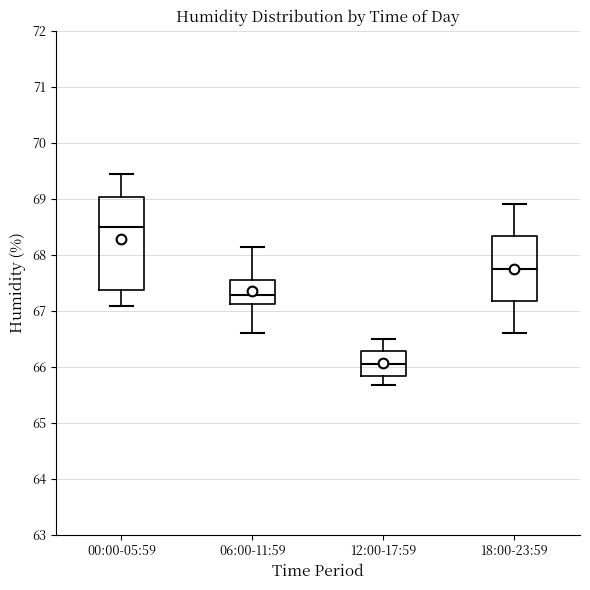

Reading left to right, read every box against the y-axis: the position of its median line, the range the box covers, and the ends of its whiskers. The values are not printed on the chart, so give them approximately, as read against the axis.

00:00-05:59: median 68.5, box 67.4 to 69.0, whiskers 67.1 to 69.4
06:00-11:59: median 67.3, box 67.1 to 67.6, whiskers 66.6 to 68.1
12:00-17:59: median 66.0, box 65.8 to 66.3, whiskers 65.7 to 66.5
18:00-23:59: median 67.8, box 67.2 to 68.3, whiskers 66.6 to 68.9